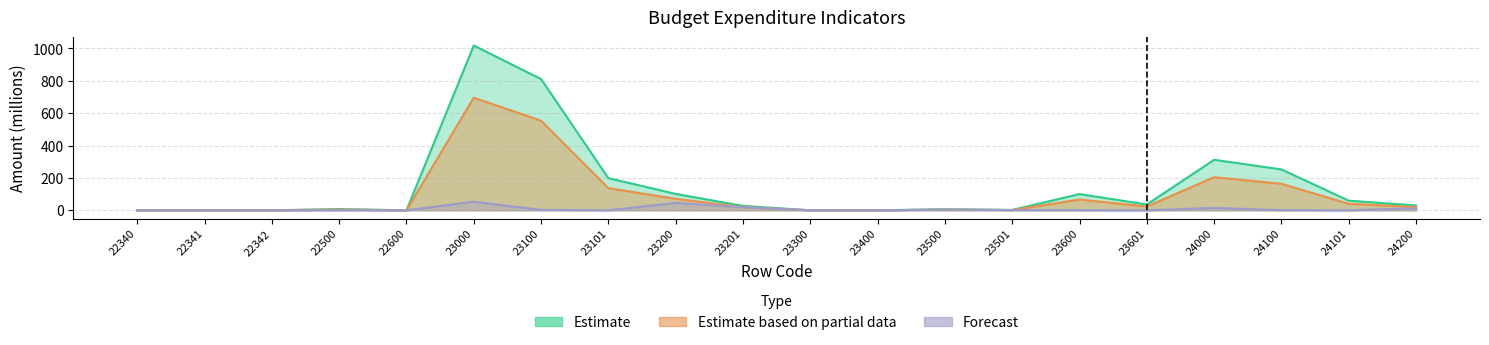

What is the value of the Forecast point at the 18th from the left?

0.8